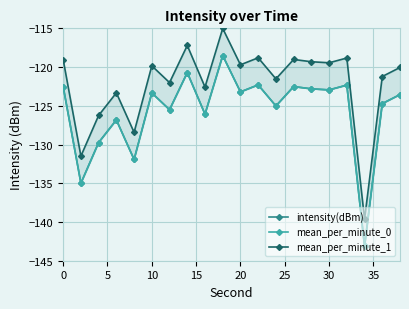

Is the value of intensity(dBm) at 5 greater than the value of mean_per_minute_0 at 25?

No